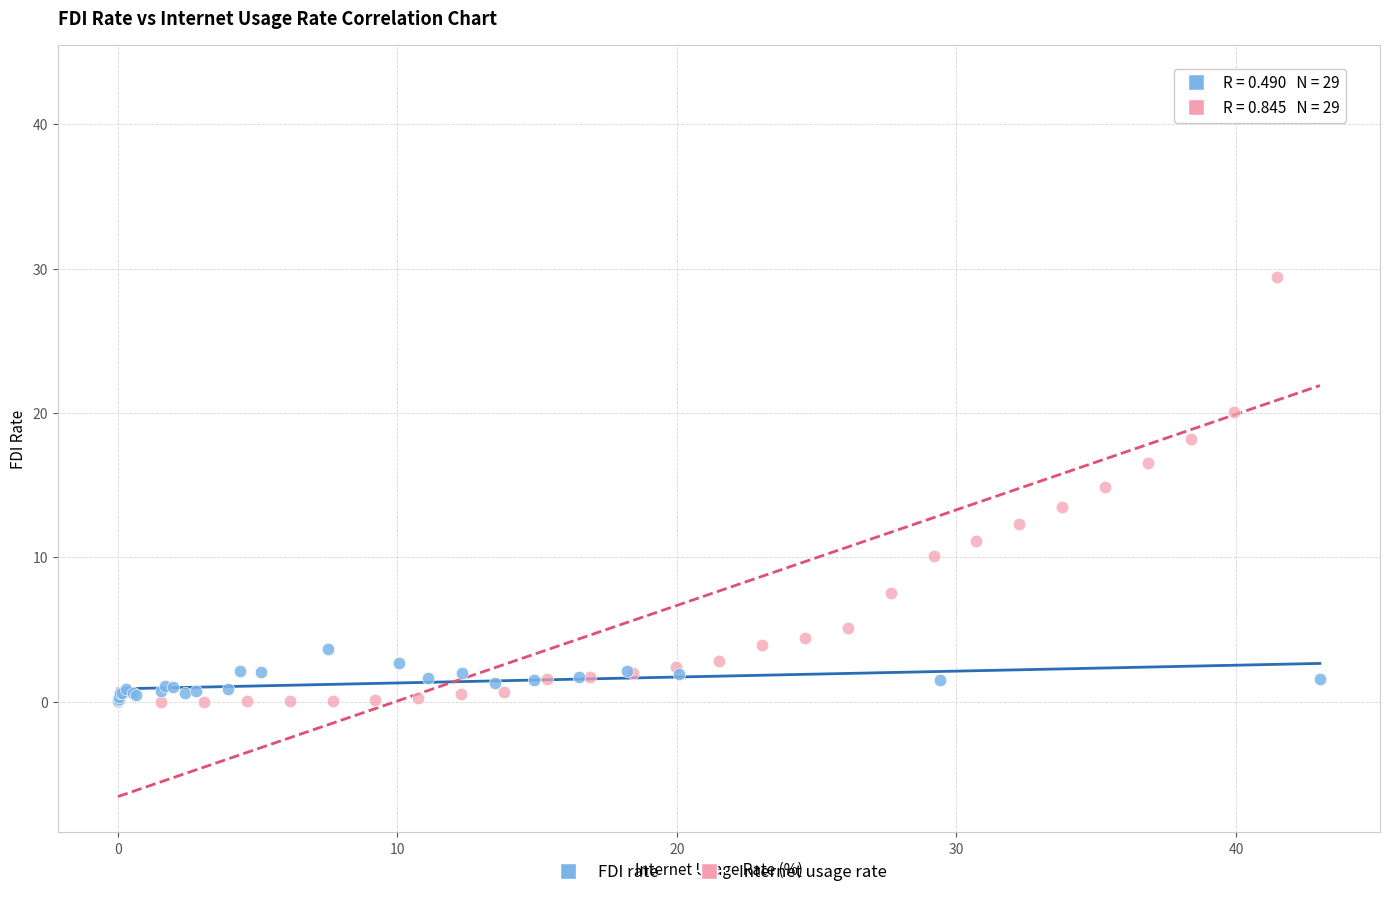

Which series contains the highest Y value?

Internet usage rate